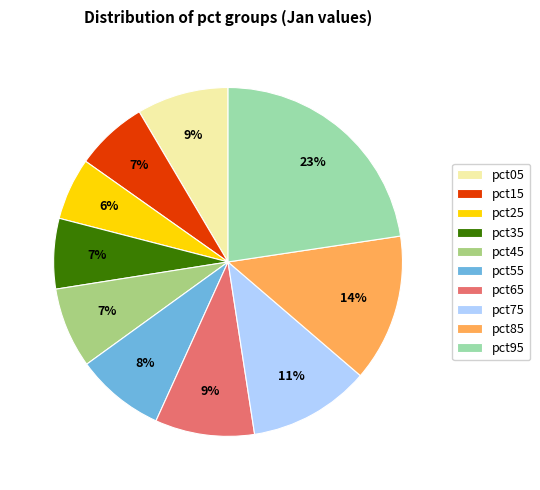

Which has a higher value, pct85 or pct35?

pct85